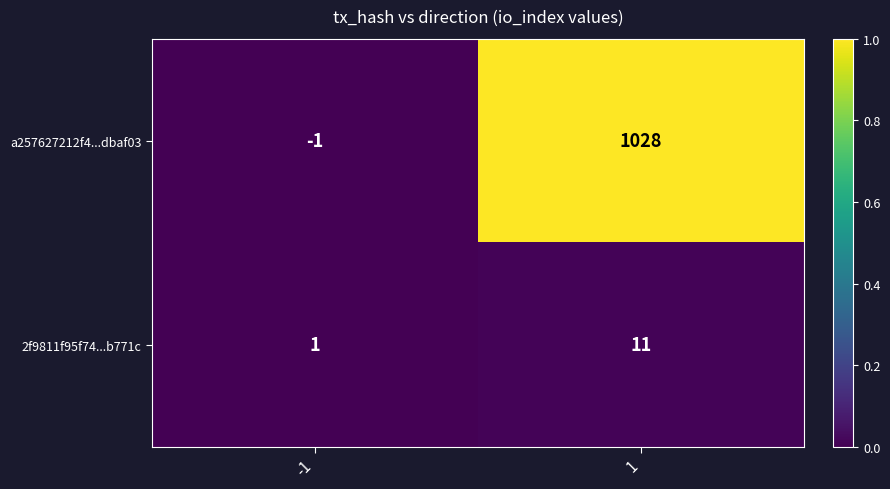

What is the highest value of the a257627212f4...dbaf03 series?

1028